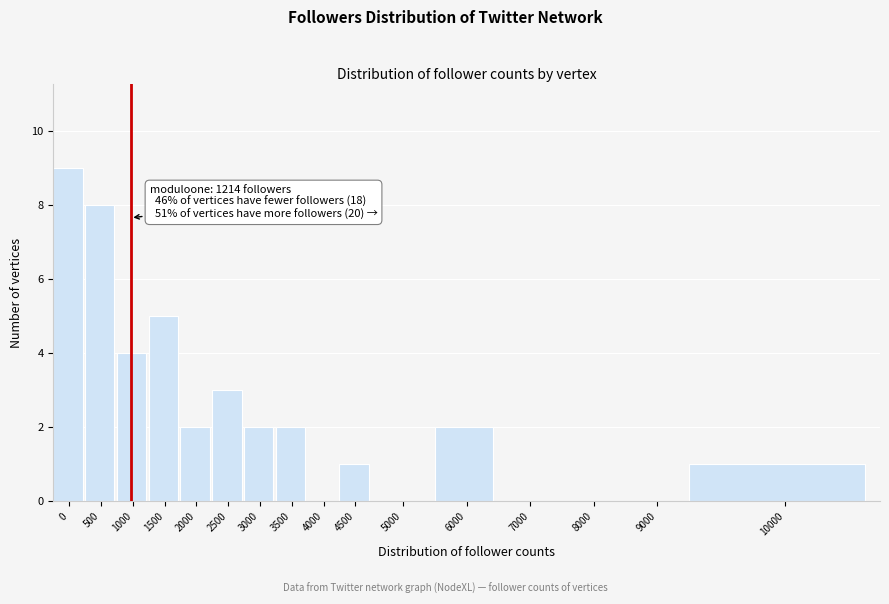

Reading right to left, list all the values displayed in this chart.

10000=1	9000=0	8000=0	7000=0	6000=2	5000=0	4500=1	4000=0	3500=2	3000=2	2500=3	2000=2	1500=5	1000=4	500=8	0=9